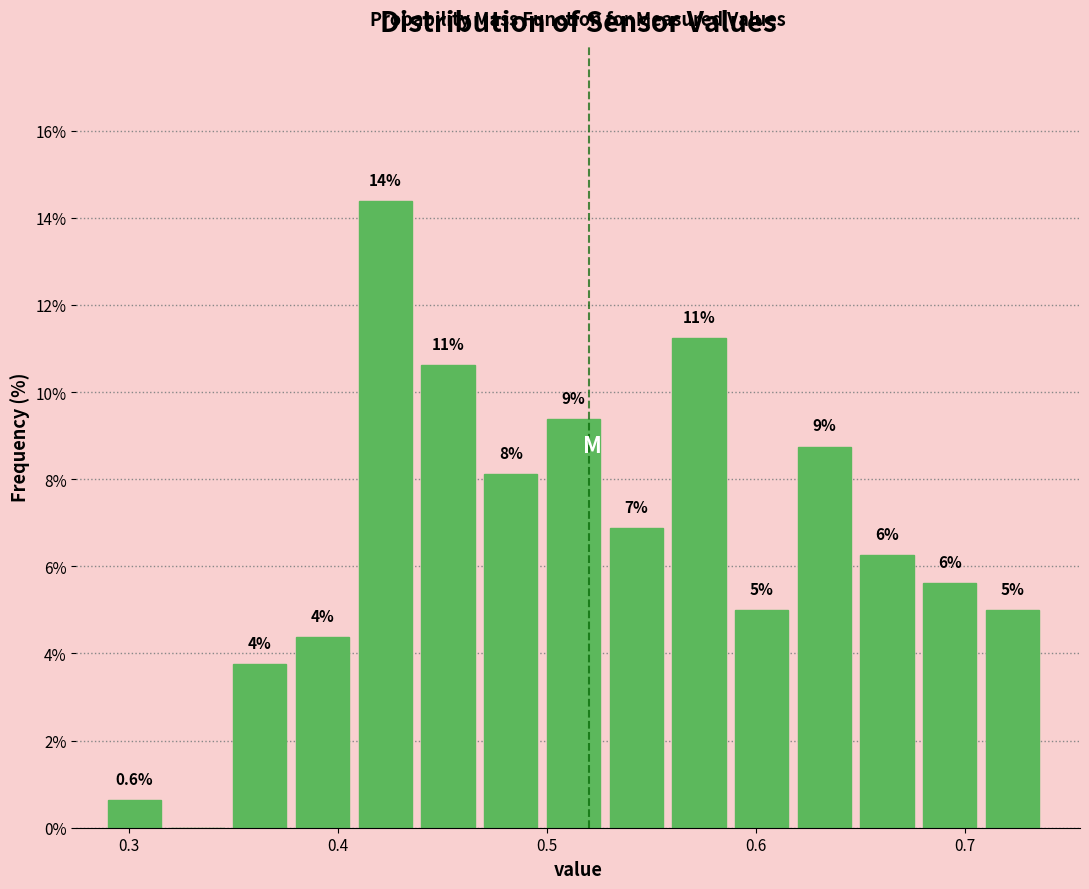

Read against the x-axis, roughly where is the centre of the tallest bar?

0.42